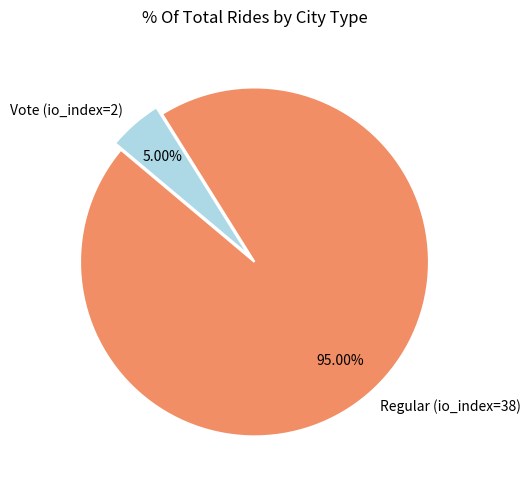

Which category has the biggest portion of the pie?

Regular (io_index=38)